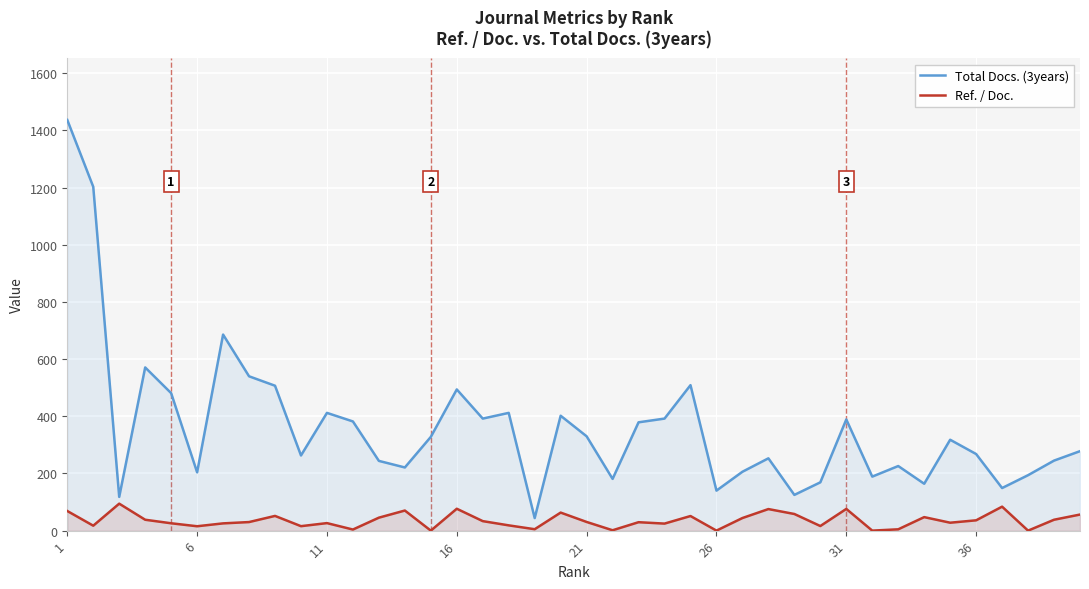

What is the average value of the Ref. / Doc. series?

35.6